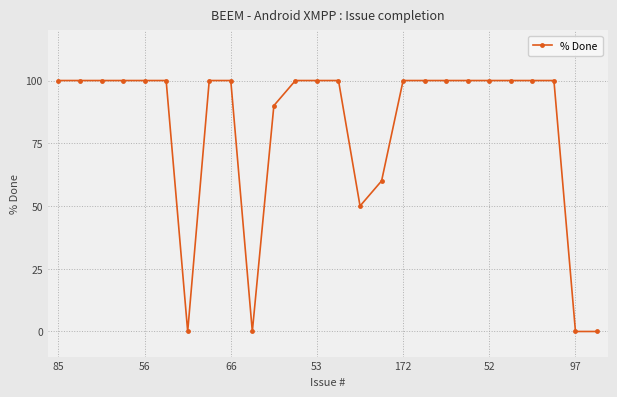

What is the difference between the second highest and minimum values?

100